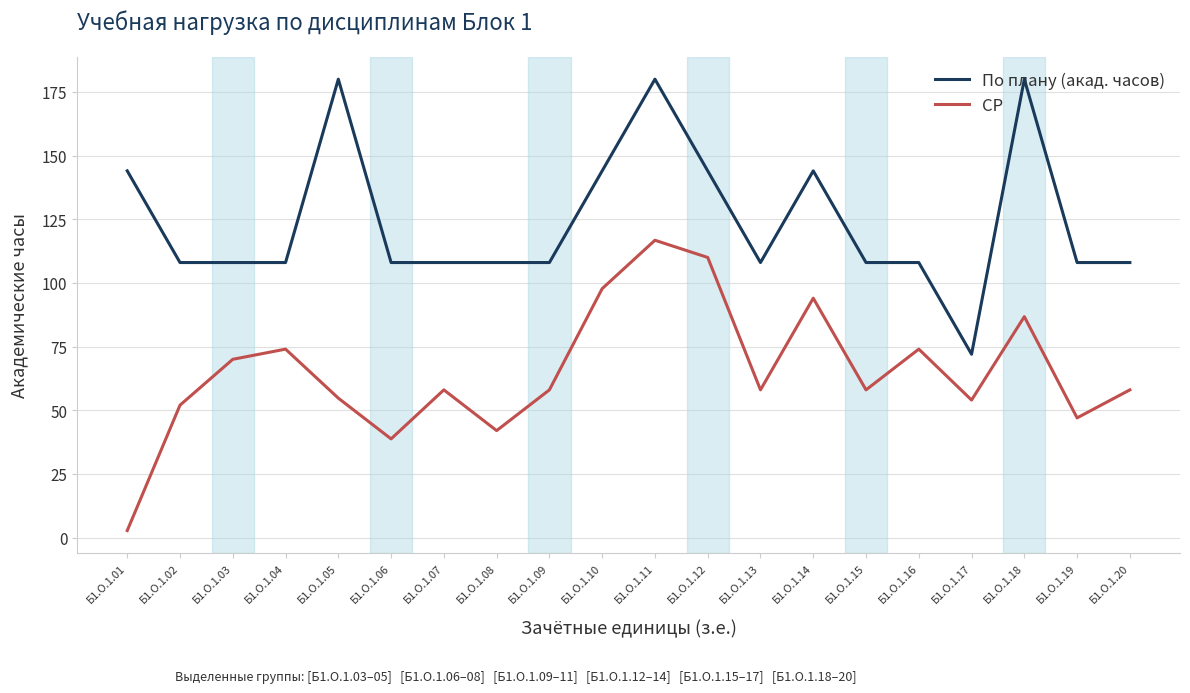

What is the greatest value displayed?

180.0